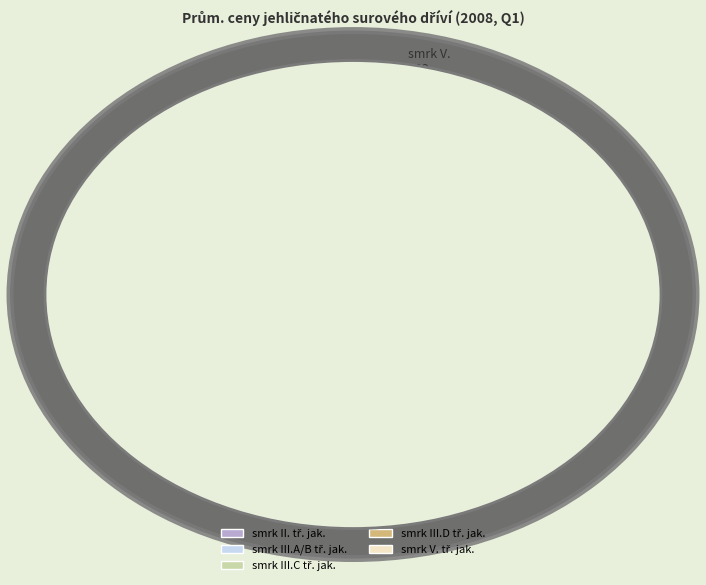

Does any single category account for the majority?

No